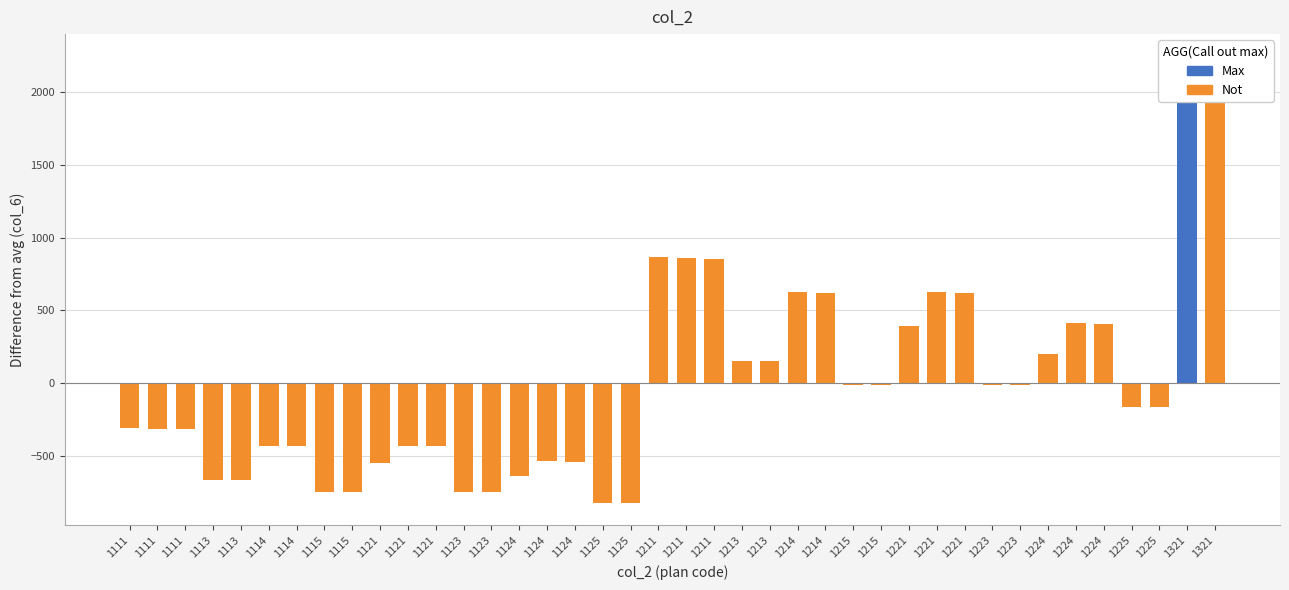

What is the difference between the second highest and second lowest values?

3053.0